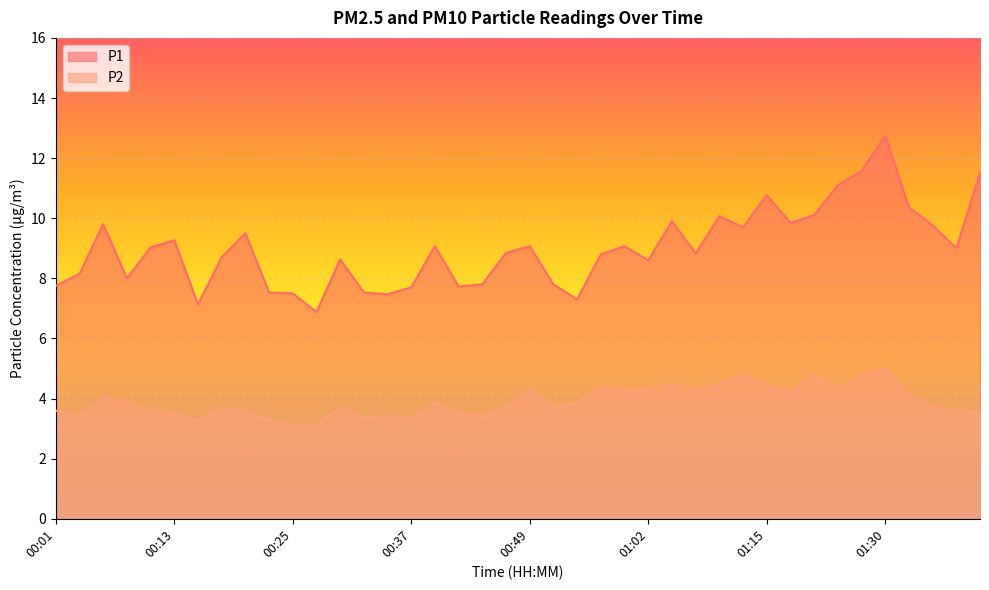

What are all the series names shown in the legend?

P1, P2